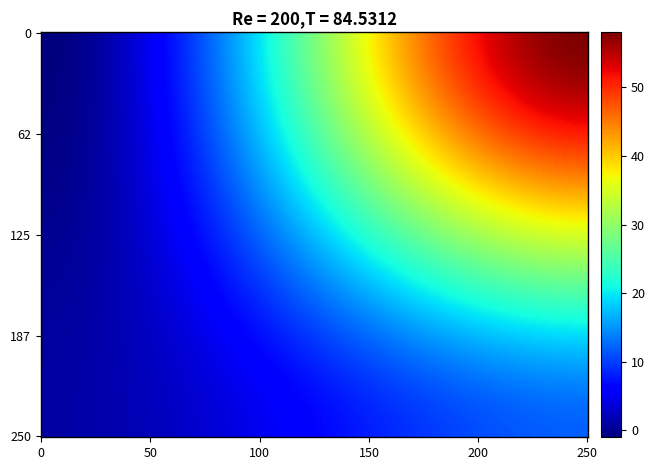

What is the greatest value displayed?

58